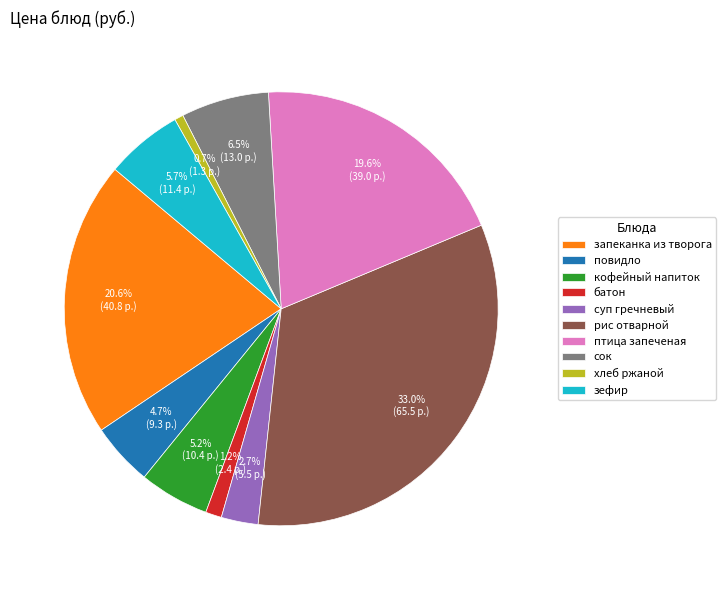

How many slices are in this pie chart?

10